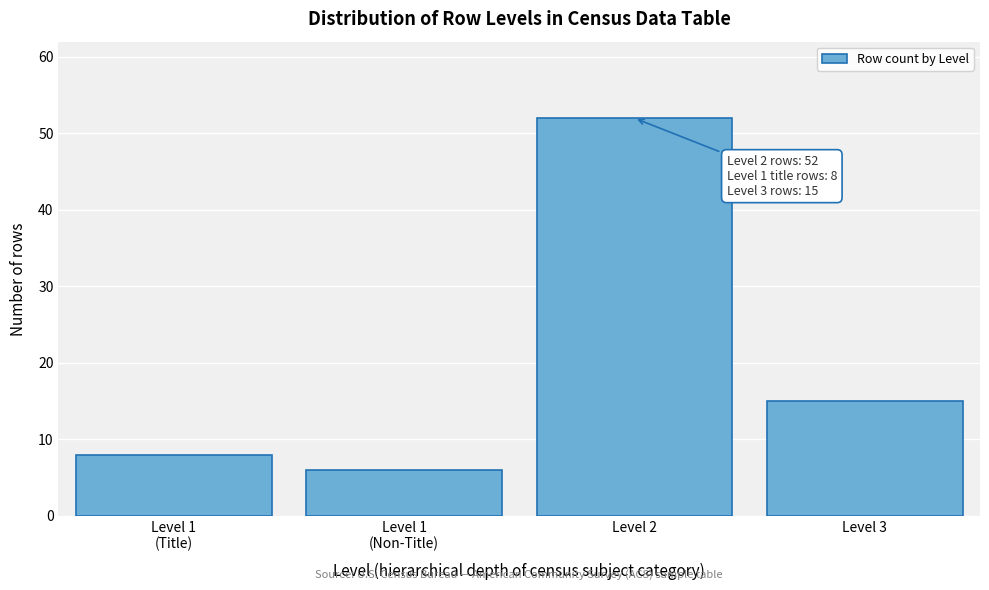

Reading left to right, transcribe all the data shown in this chart.

8	6	52	15